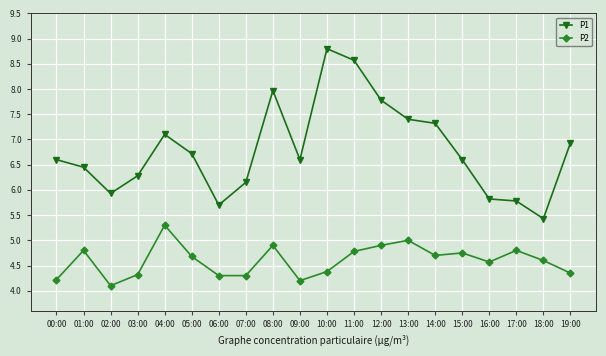

What is the total value across all series at 03:00?

10.6